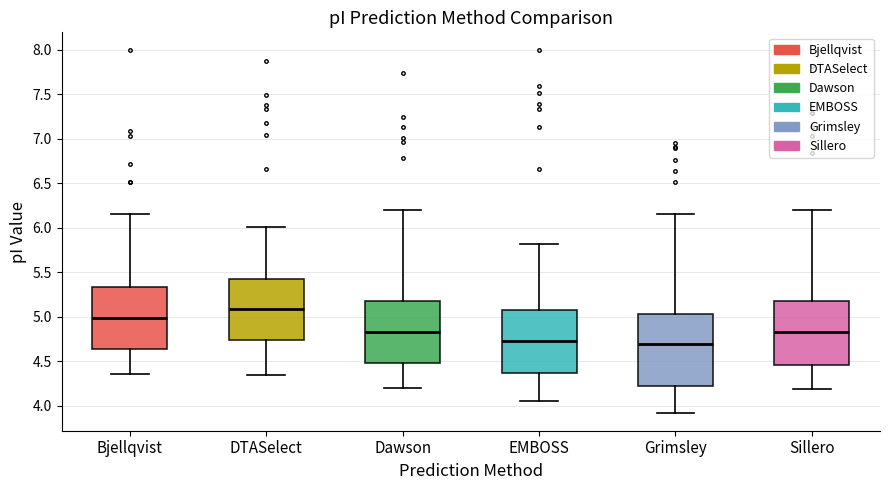

Where does the median line of the box for DTASelect sit on the y-axis? The values are not printed on the chart, so give them approximately, as read against the axis.

5.10